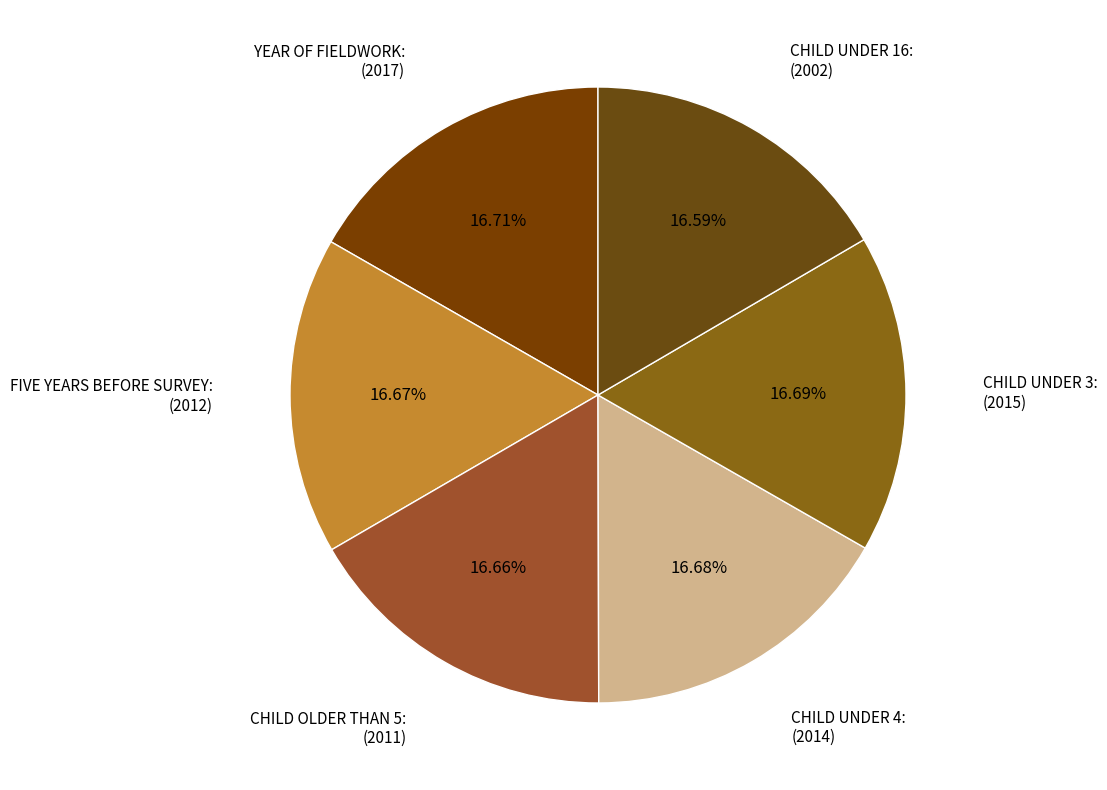

Is there any slice that represents more than half of the pie?

No